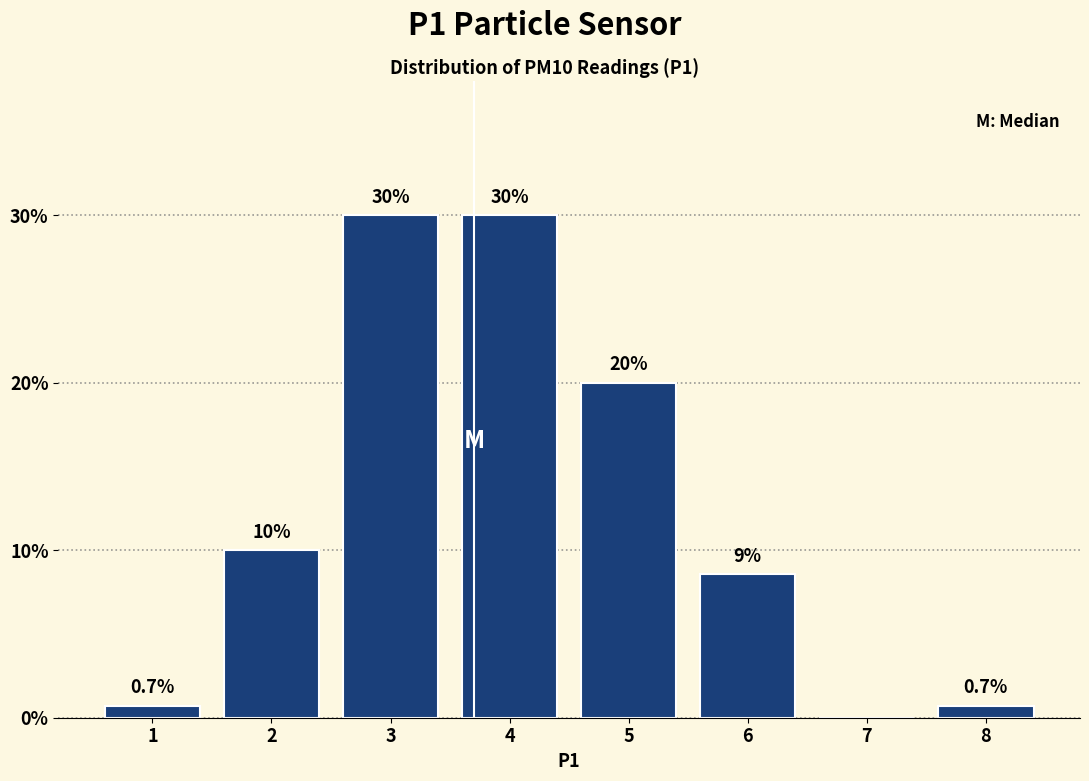

Reading left to right, extract all data points from this chart.

1=0.7	2=10.0	3=30.0	4=30.0	5=20.0	6=8.6	7=0.0	8=0.7